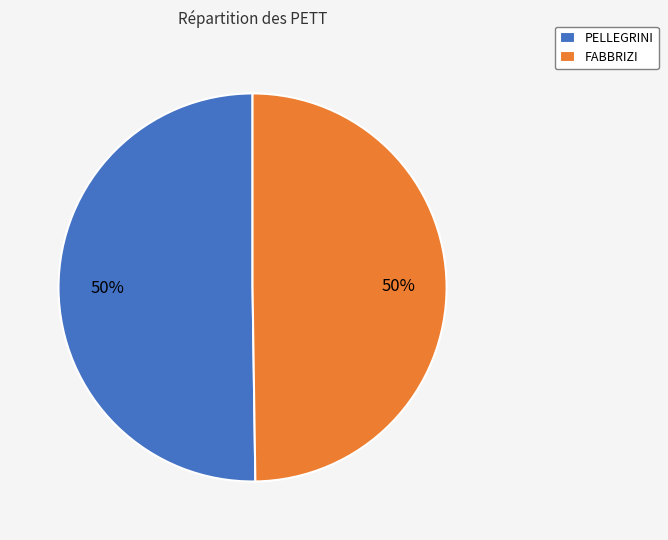

To the nearest percent, what percentage of the pie is FABBRIZI?

50%